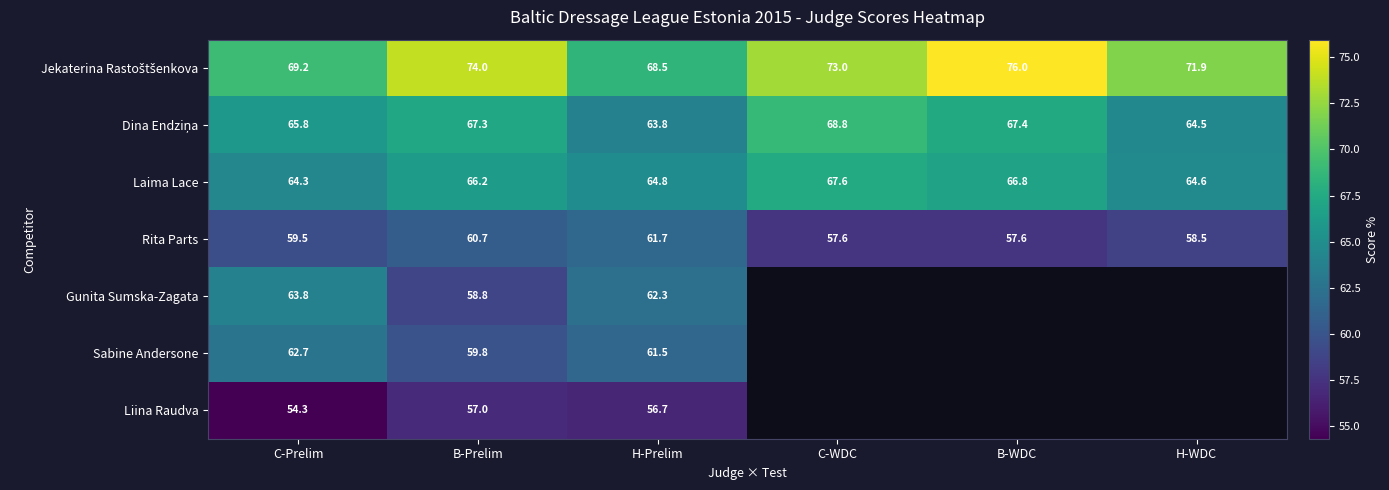

At which label does Rita Parts first exceed 59?

C-Prelim